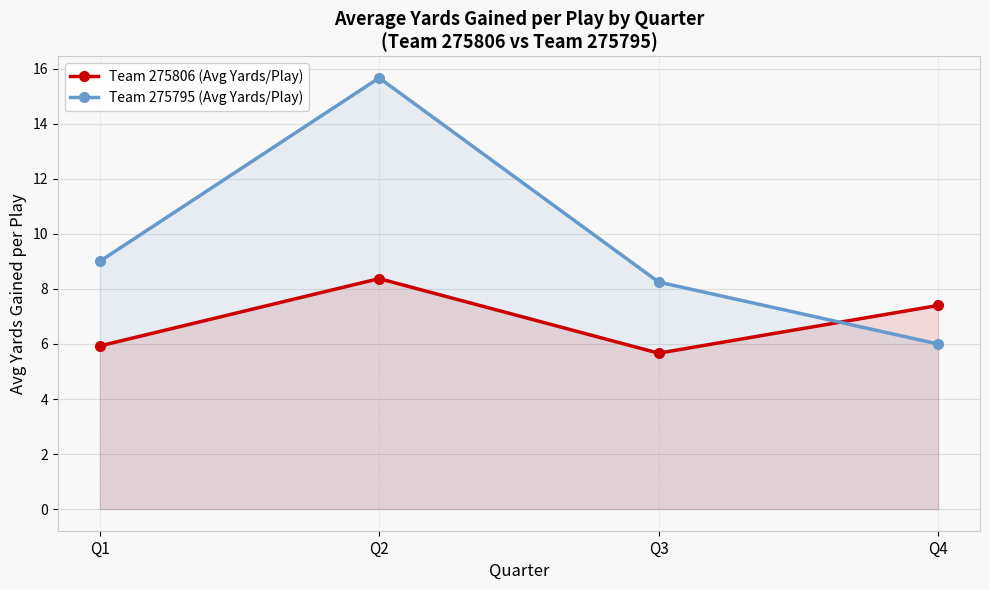

Rank the series by their average value, from highest to lowest.

Team 275795 (Avg Yards/Play), Team 275806 (Avg Yards/Play)